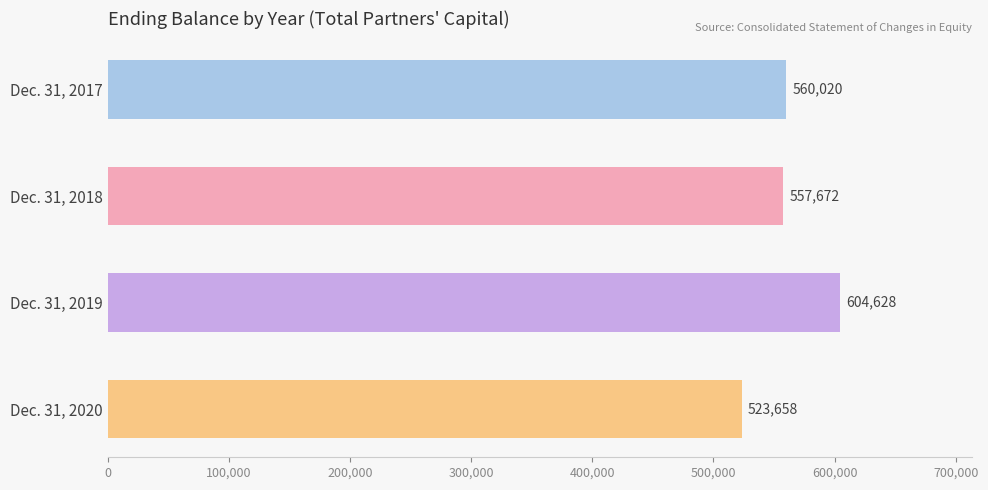

Are the bars grouped side by side (vs. stacked)?

No